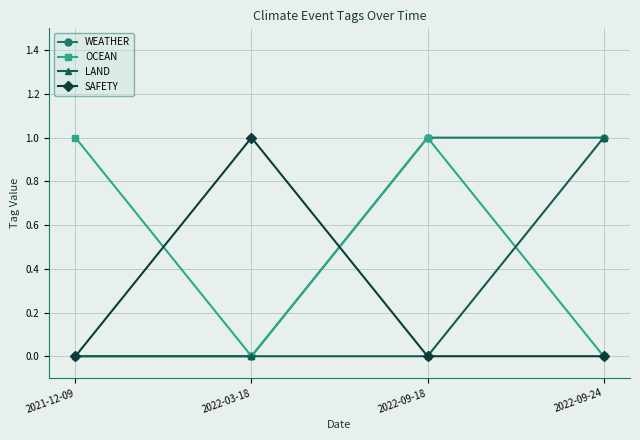

True or false: LAND has more than 1 points higher than both neighbors.

False